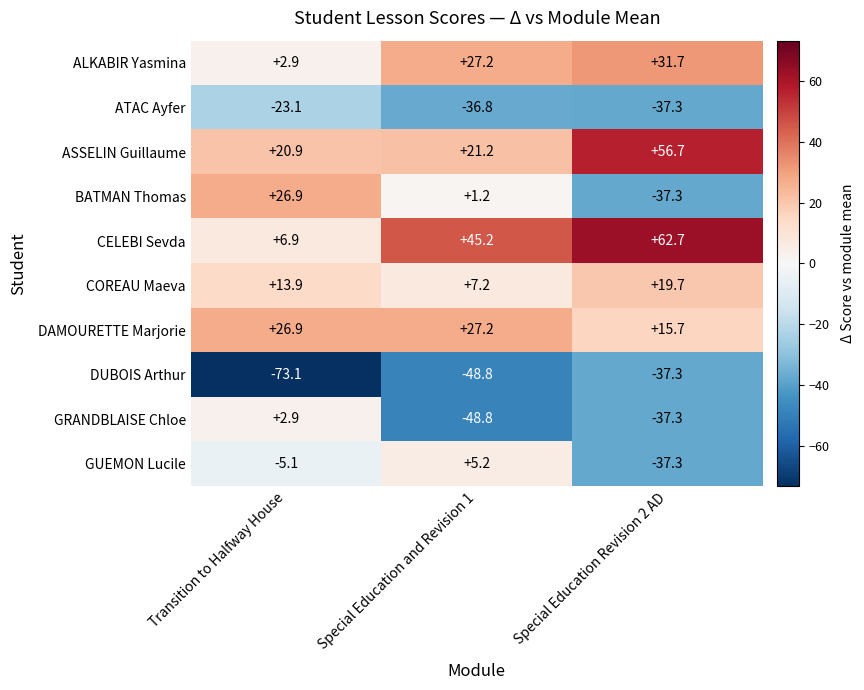

Rank the series by their maximum value, from lowest to highest.

DUBOIS Arthur, ATAC Ayfer, GRANDBLAISE Chloe, GUEMON Lucile, COREAU Maeva, BATMAN Thomas, DAMOURETTE Marjorie, ALKABIR Yasmina, ASSELIN Guillaume, CELEBI Sevda